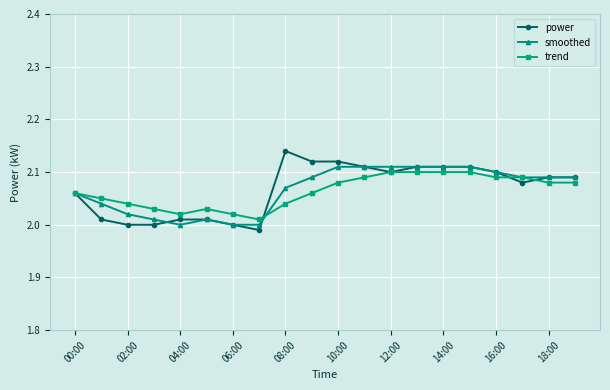

Which series has the largest range (max minus min)?

power